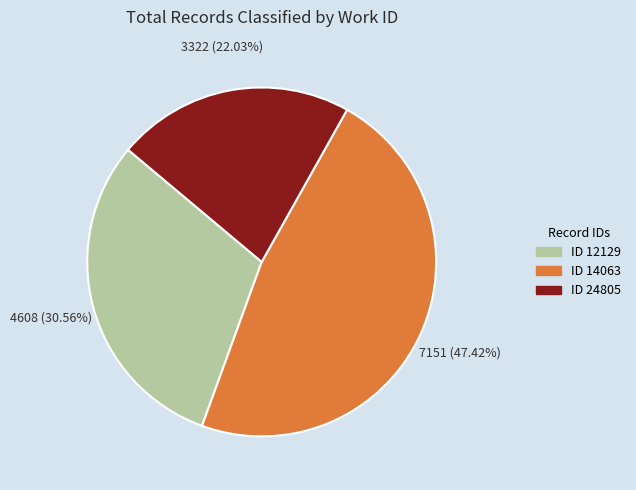

Does any single category account for the majority?

No